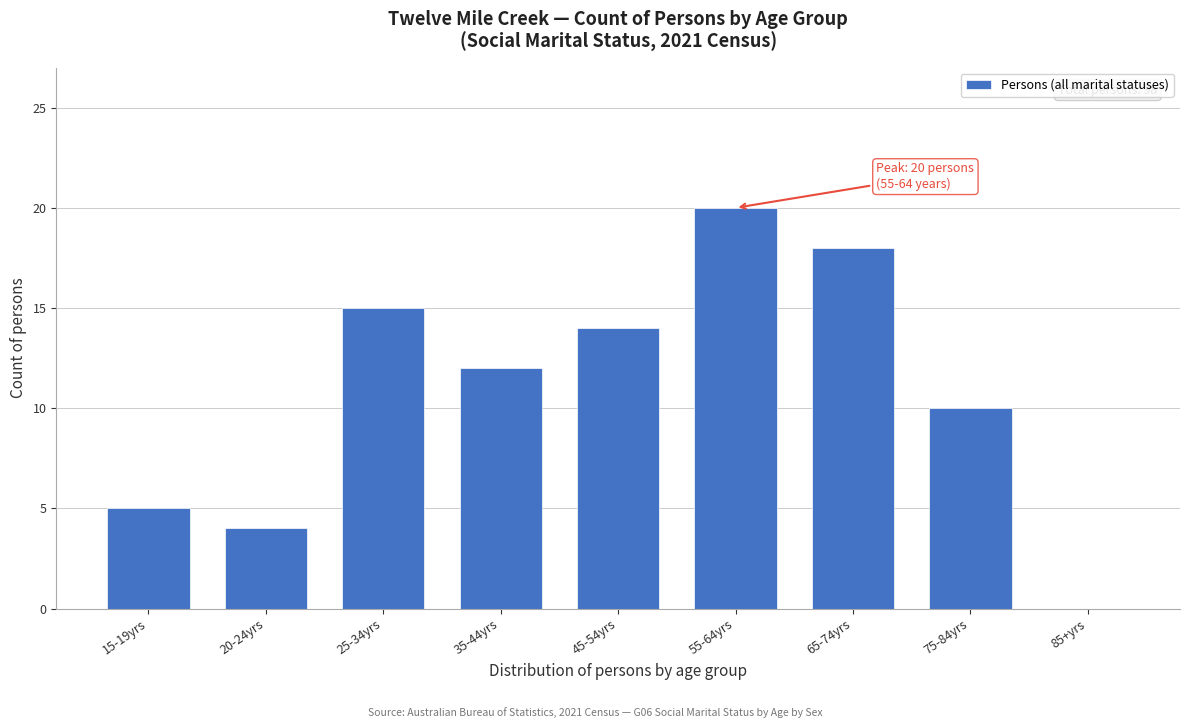

Reading left to right, extract all data points from this chart.

15-19yrs=5	20-24yrs=4	25-34yrs=15	35-44yrs=12	45-54yrs=14	55-64yrs=20	65-74yrs=18	75-84yrs=10	85+yrs=0